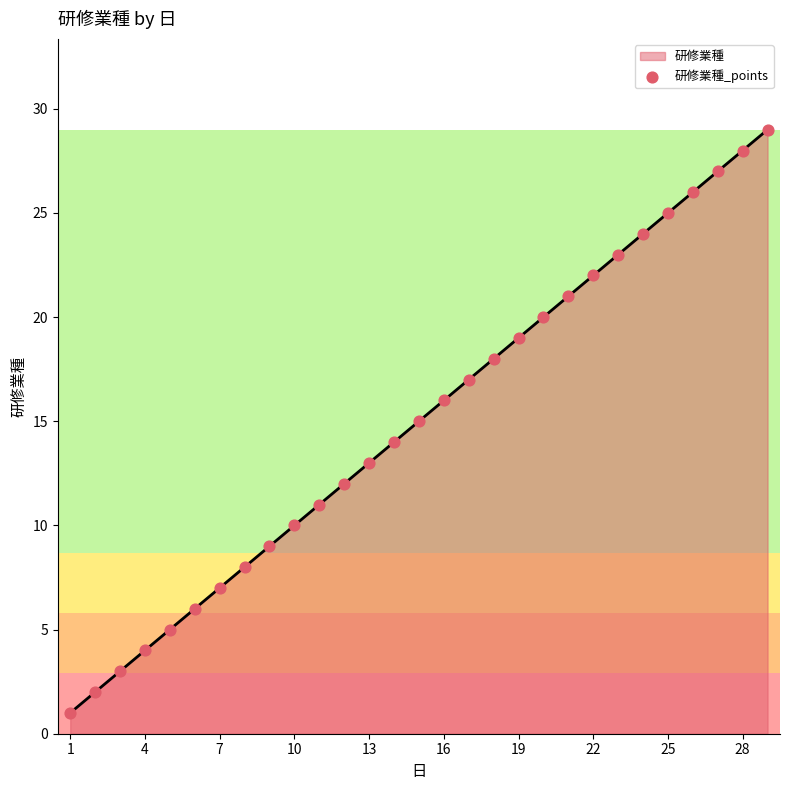

What is the greatest value displayed?

29